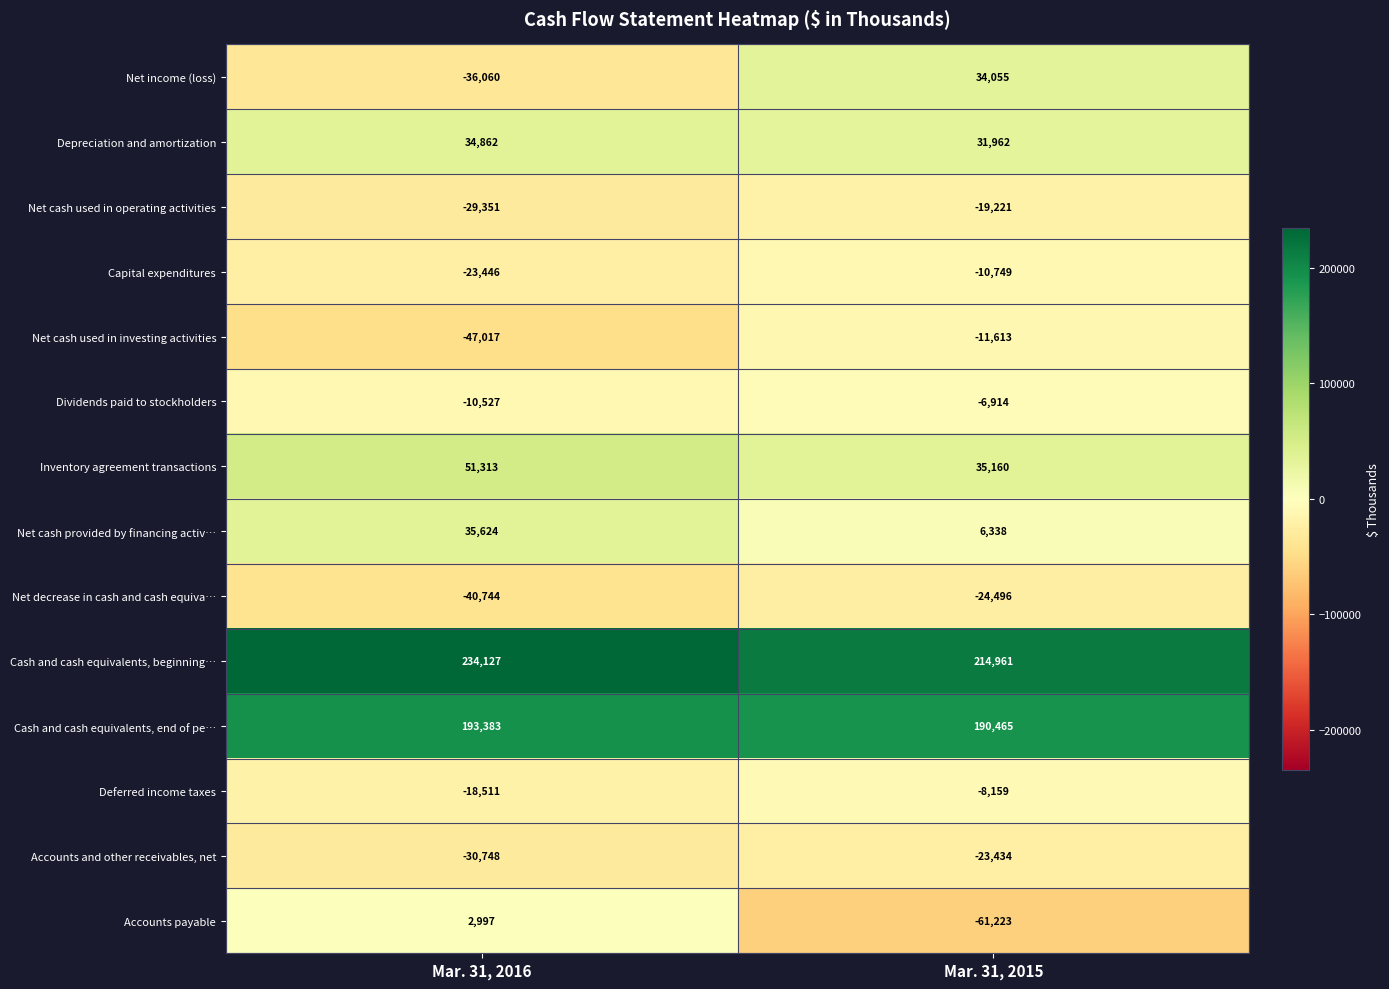

At which category is the sum across all series the highest?

Mar. 31, 2015